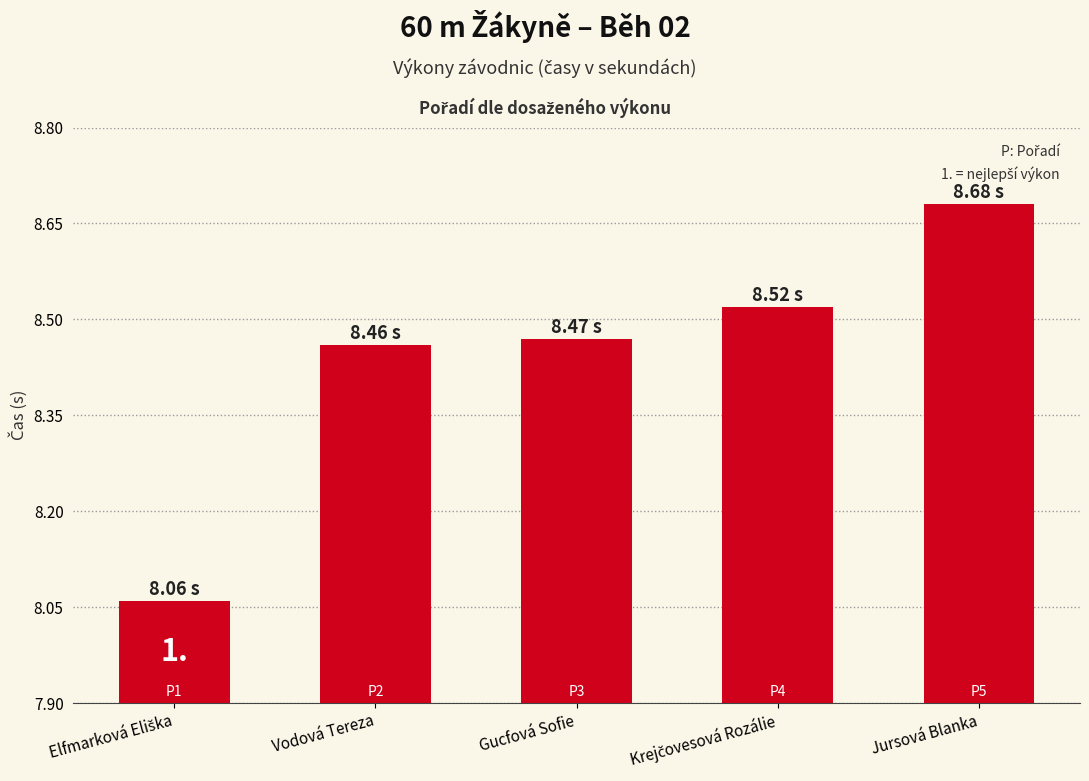

What position from the left is Gucfová Sofie?

3